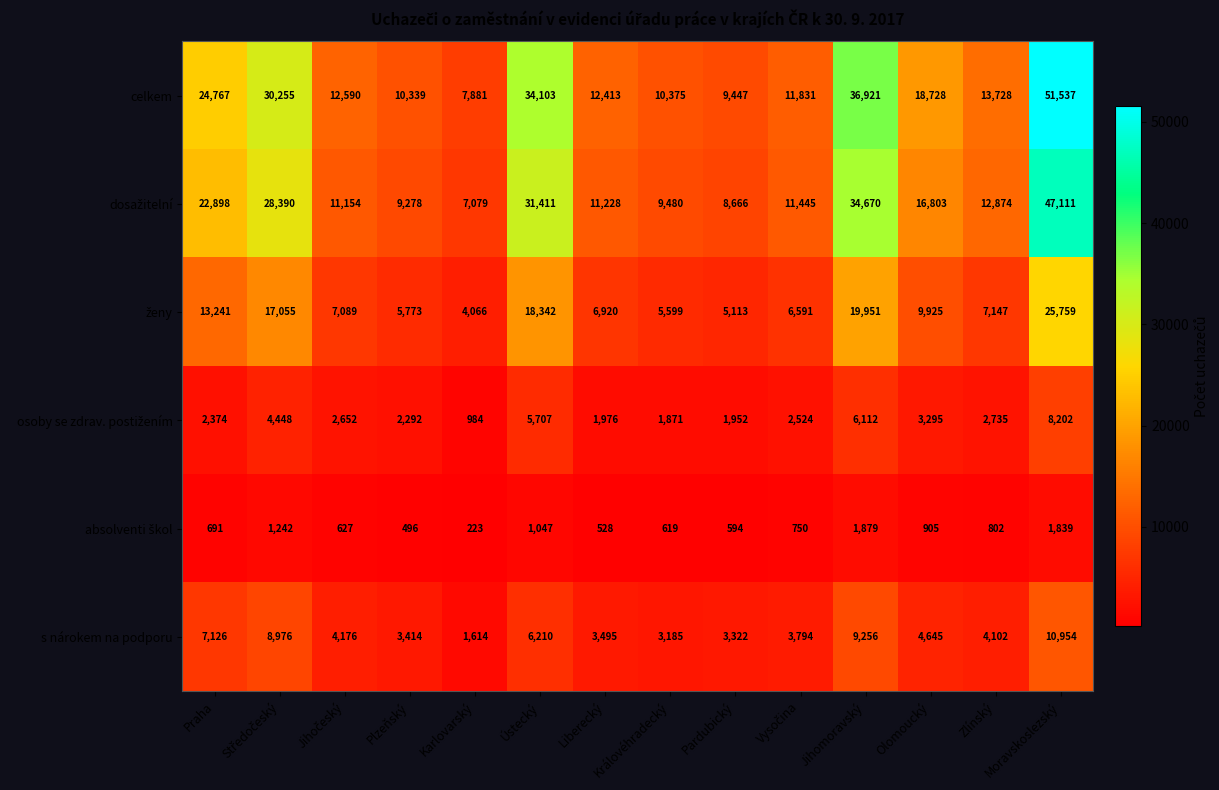

Which series has the largest total across all categories?

celkem